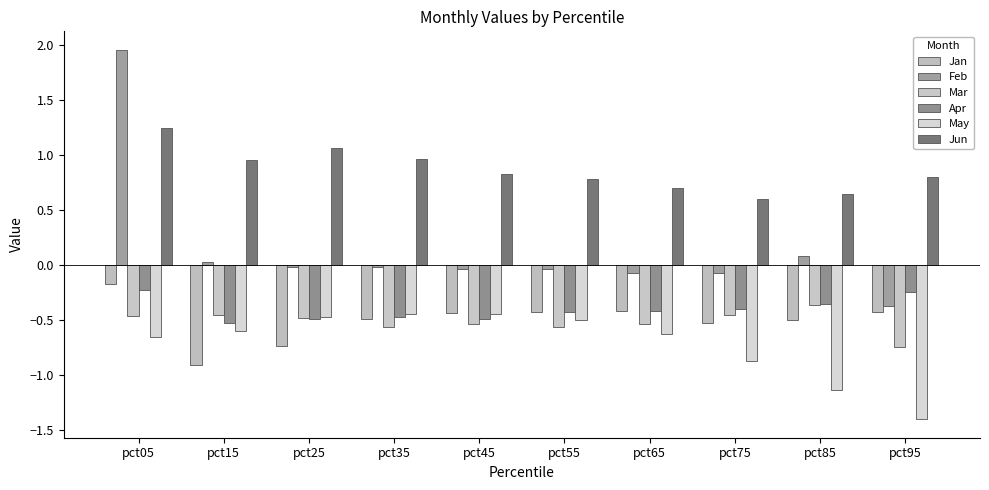

What is the difference between the highest and lowest values at pct75?

1.5